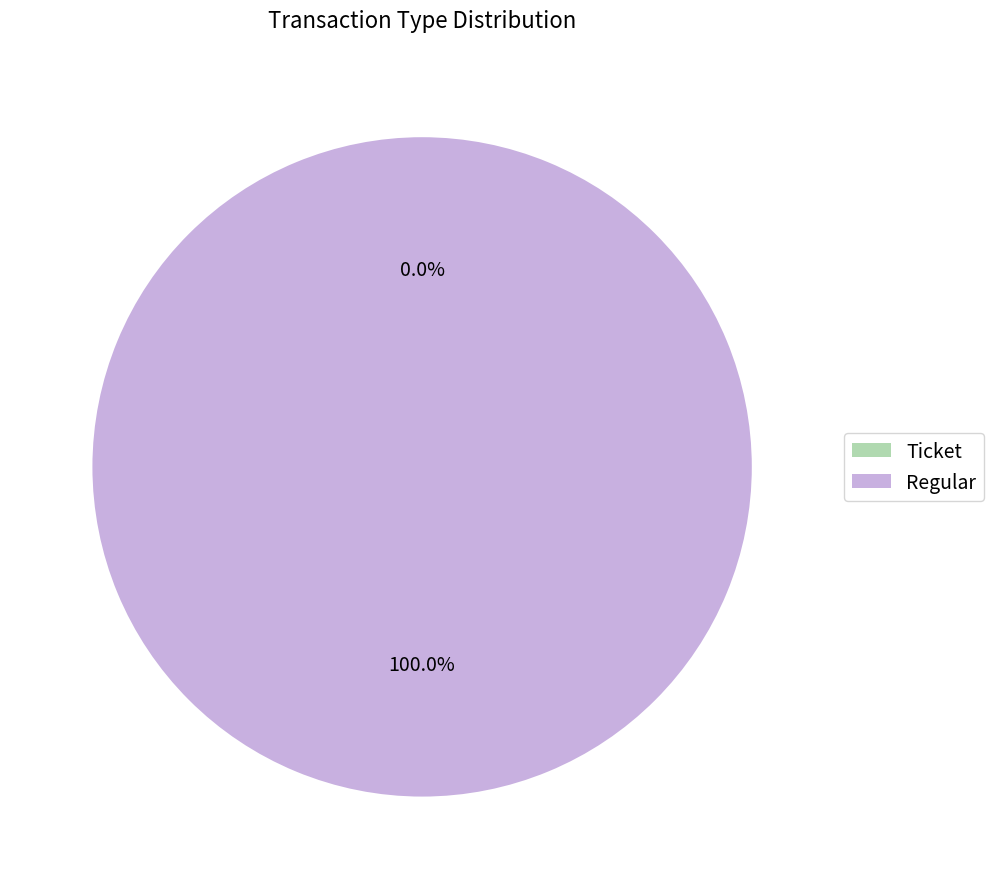

Is there any slice that represents more than half of the pie?

Yes